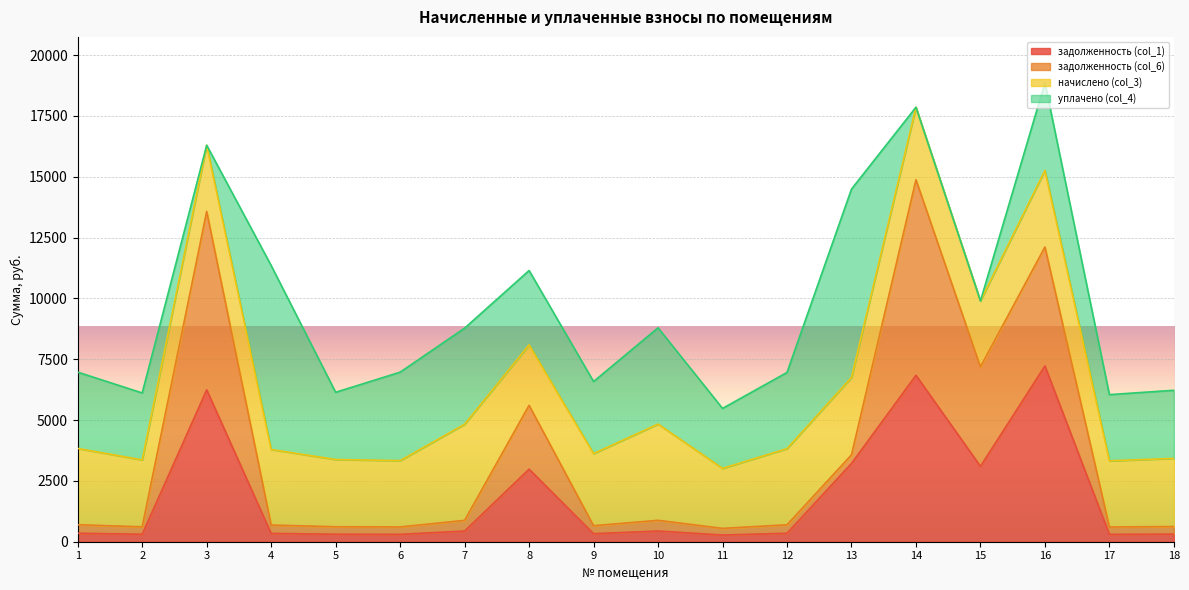

What is the total value across all series at 8?

11145.3